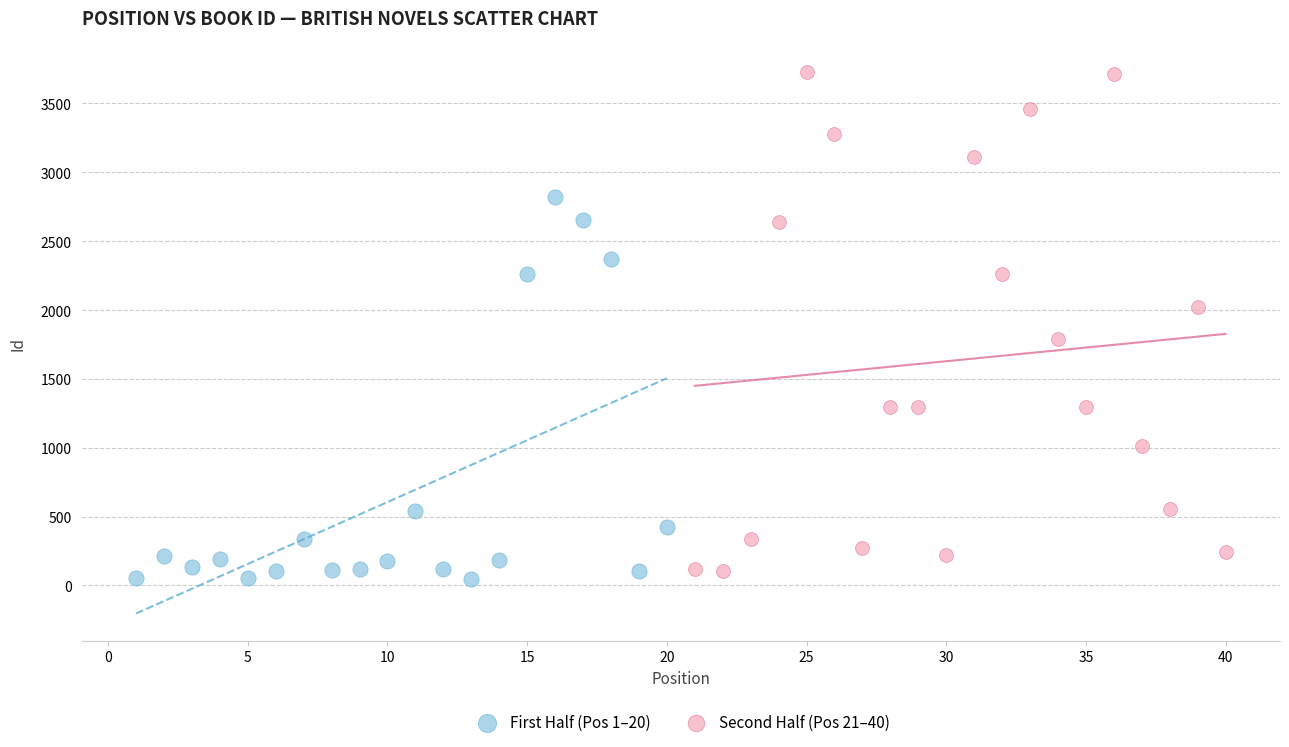

What are all the series names shown in the legend?

First Half (Pos 1–20), Second Half (Pos 21–40)